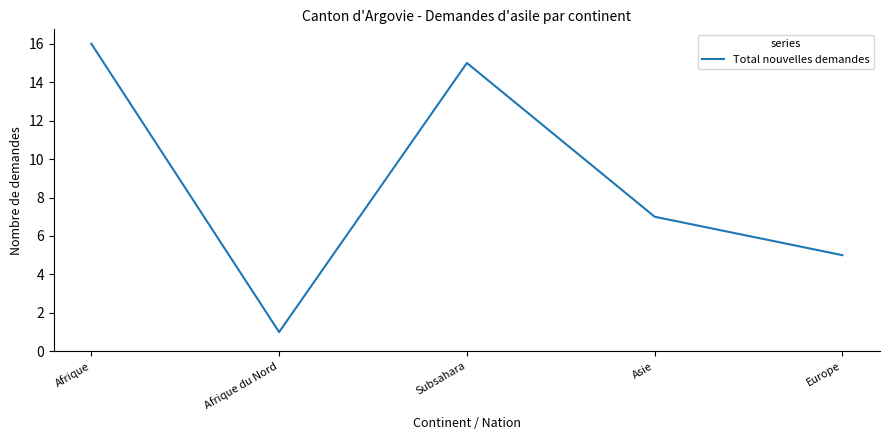

What is the average value?

9